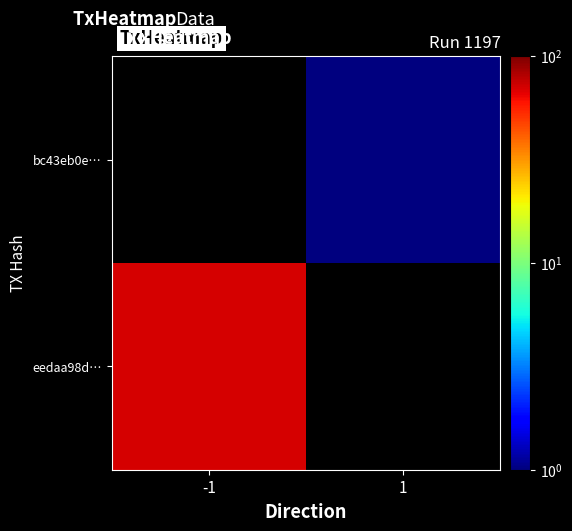

At -1, list the series in order from smallest to largest.

eedaa98d…, bc43eb0e…